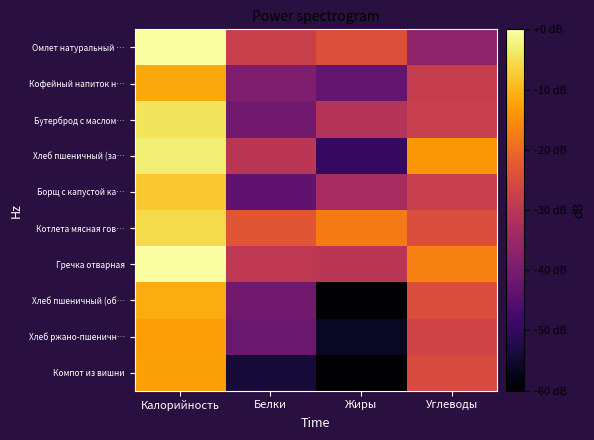

Reading left to right, transcribe all the data shown in this chart.

Омлет натуральный …: Калорийность=0.0	Белки=-27.8	Жиры=-24.1	Углеводы=-36.9
Кофейный напиток н…: Калорийность=-11.7	Белки=-39.1	Жиры=-43.0	Углеводы=-28.2
Бутерброд с маслом…: Калорийность=-4.4	Белки=-41.2	Жиры=-31.0	Углеводы=-28.1
Хлеб пшеничный (за…: Калорийность=-3.0	Белки=-30.0	Жиры=-49.6	Углеводы=-13.8
Борщ с капустой ка…: Калорийность=-7.9	Белки=-43.5	Жиры=-33.3	Углеводы=-28.1
Котлета мясная гов…: Калорийность=-5.5	Белки=-23.0	Жиры=-17.4	Углеводы=-24.8
Гречка отварная: Калорийность=0.0	Белки=-29.4	Жиры=-30.2	Углеводы=-16.7
Хлеб пшеничный (об…: Калорийность=-11.1	Белки=-40.8	Жиры=-60.0	Углеводы=-24.7
Хлеб ржано-пшеничн…: Калорийность=-12.7	Белки=-42.0	Жиры=-56.0	Углеводы=-26.6
Компот из вишни: Калорийность=-12.5	Белки=-54.1	Жиры=-60.0	Углеводы=-25.1